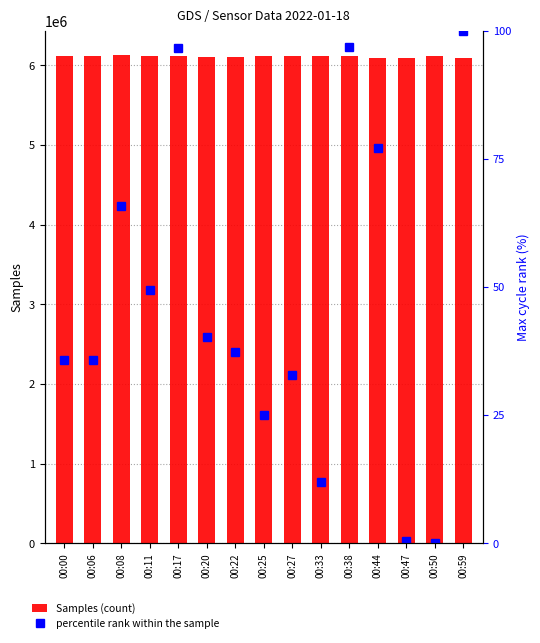

What is the maximum value shown in the chart?

6126018.0